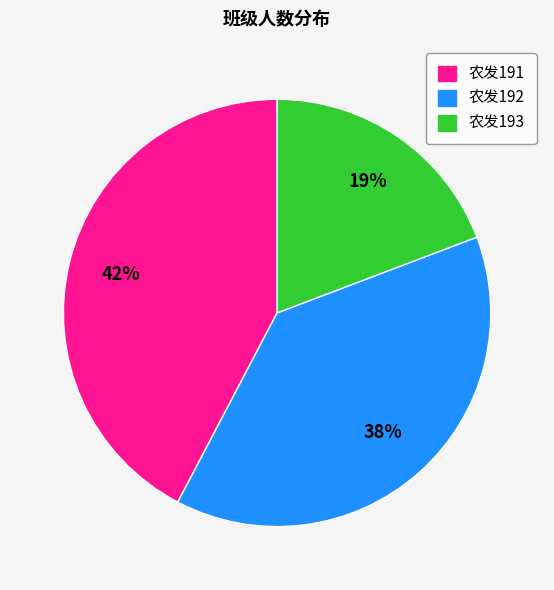

To the nearest percent, what is the difference between the largest and smallest slice percentages?

23%